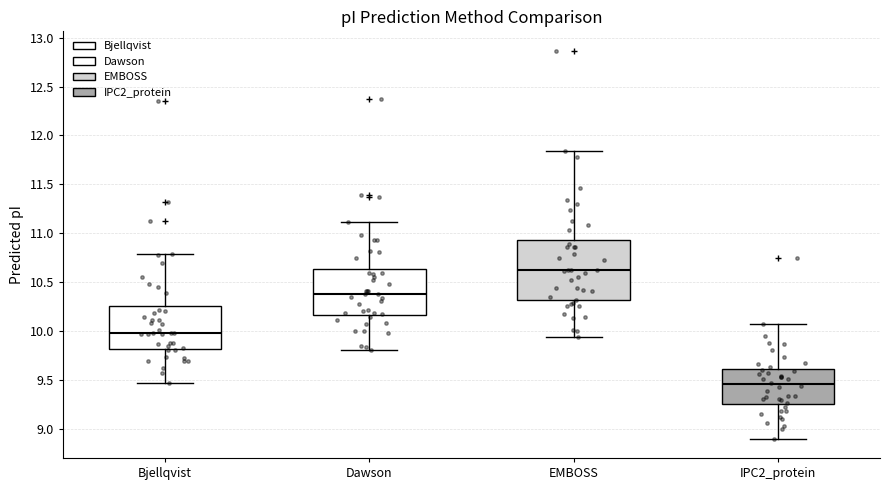

Where does the median line of the box for Dawson sit on the y-axis? The values are not printed on the chart, so give them approximately, as read against the axis.

10.40